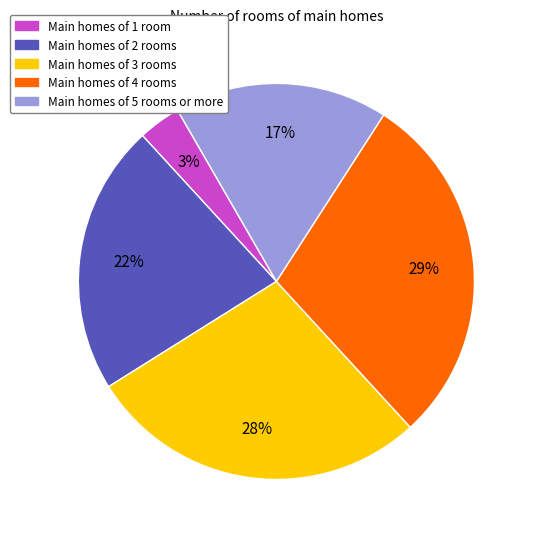

Is there any slice that represents more than half of the pie?

No